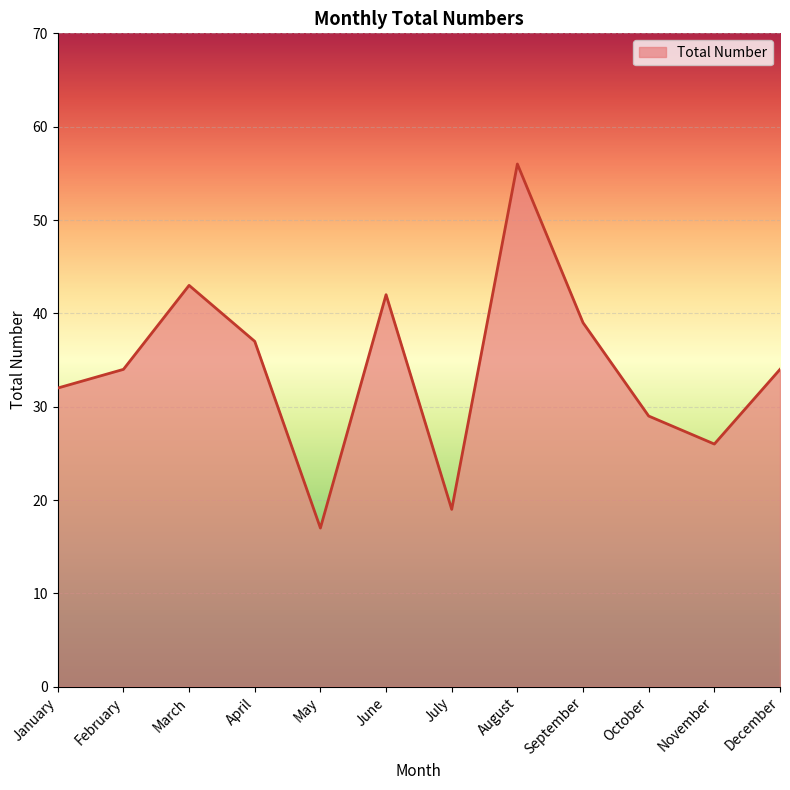

How many distinct data groups are displayed?

1